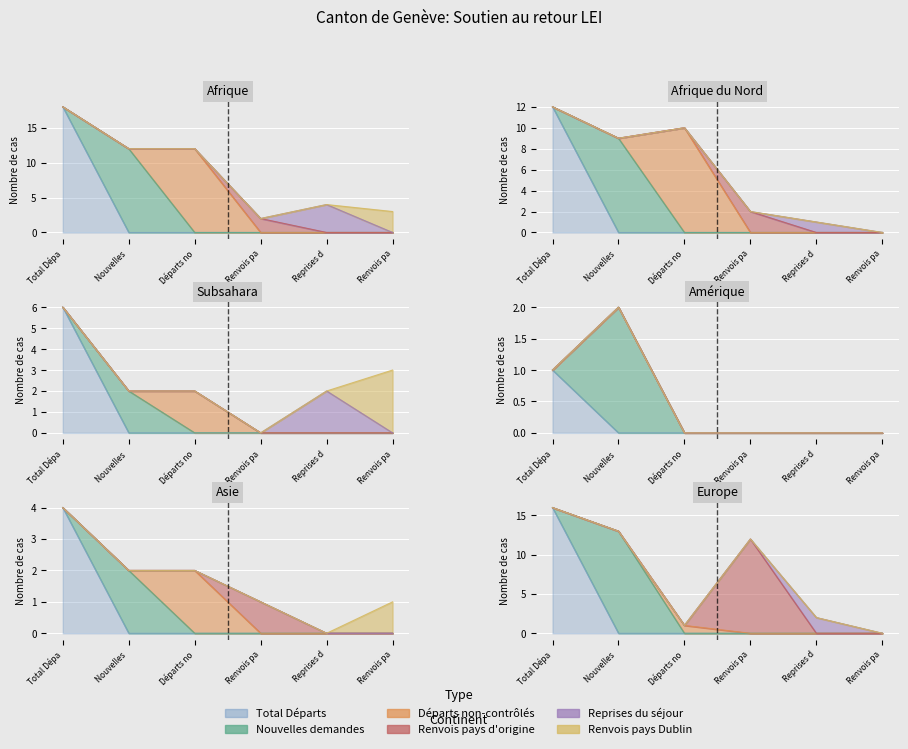

What is the difference between the highest and lowest values at Amérique?

2